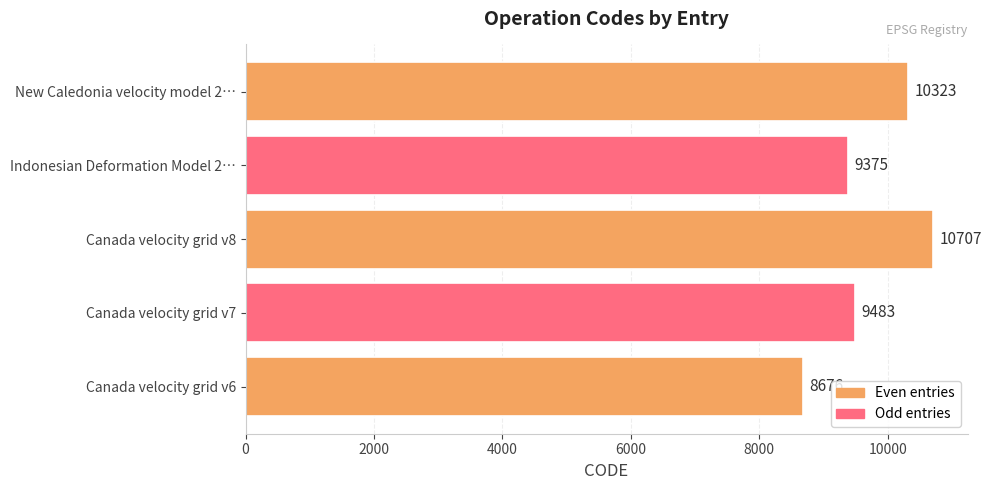

At which label is the value closest to 9691?

Canada velocity grid v7